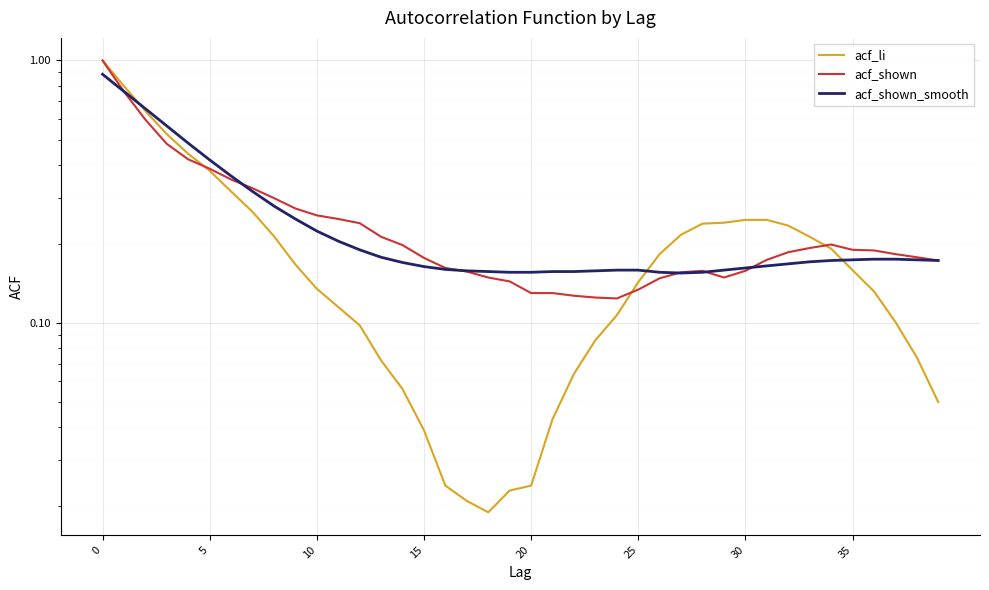

Which series has the largest total across all categories?

acf_shown